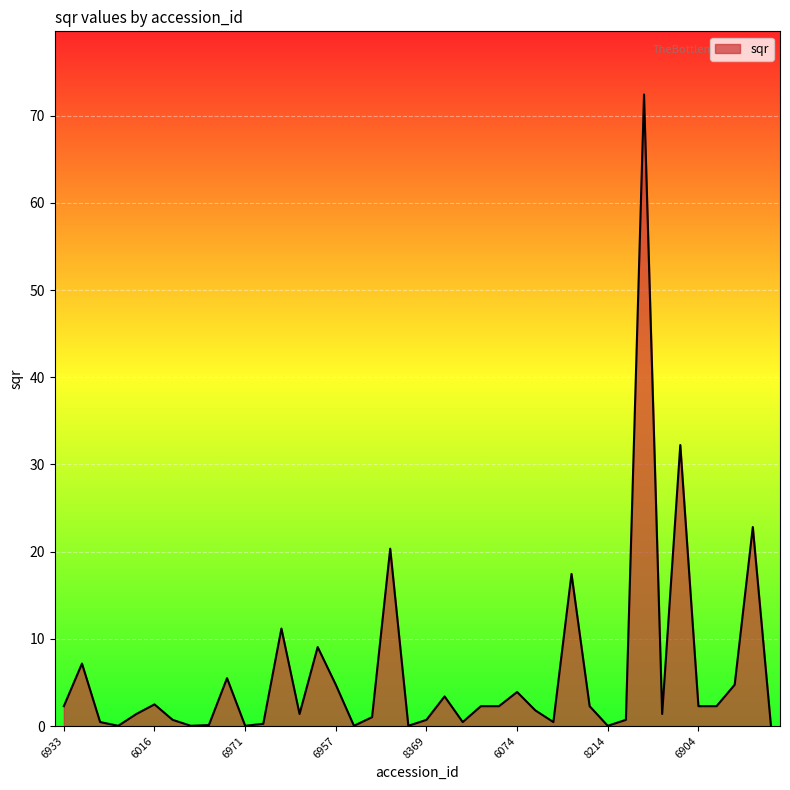

What is the difference between the maximum and minimum values?

72.4